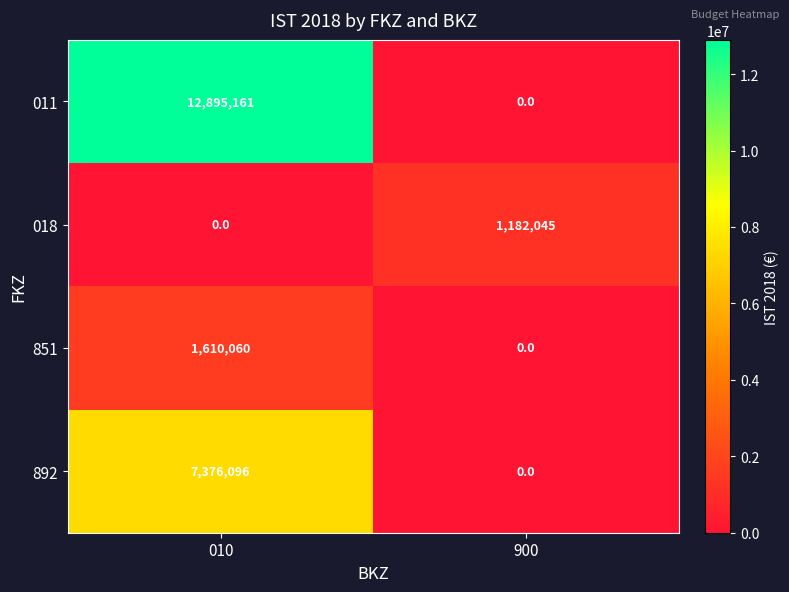

How many categories are shown in the chart?

2